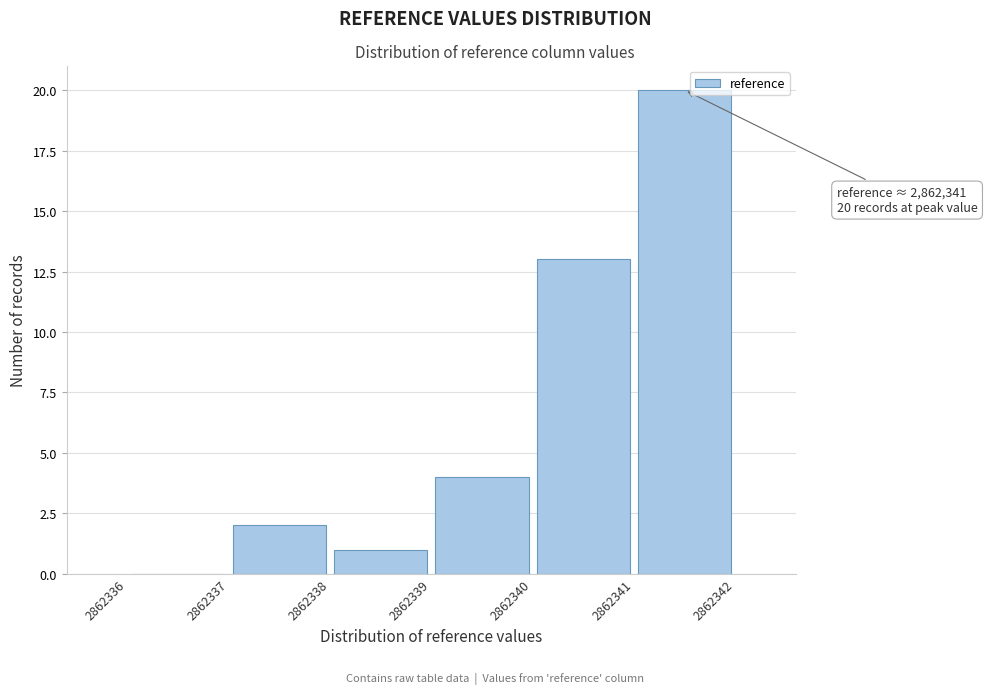

Which range on the x-axis has the tallest bar?

2862341 to 2862342